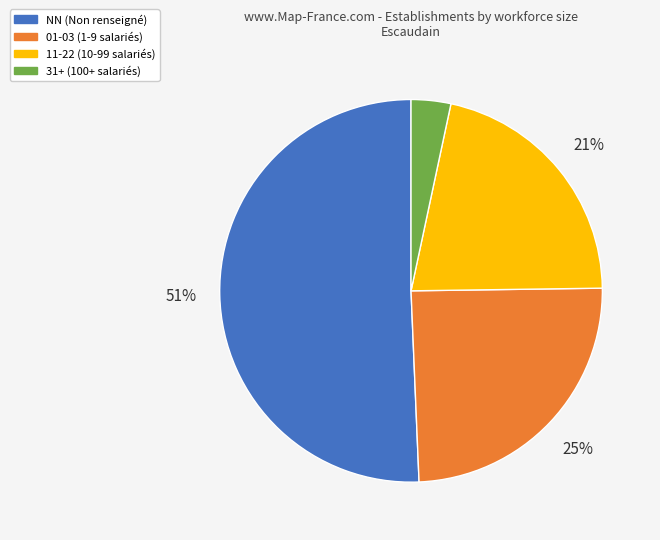

What percentage is the 31+ (100+ salariés) slice, to the nearest percent?

3%